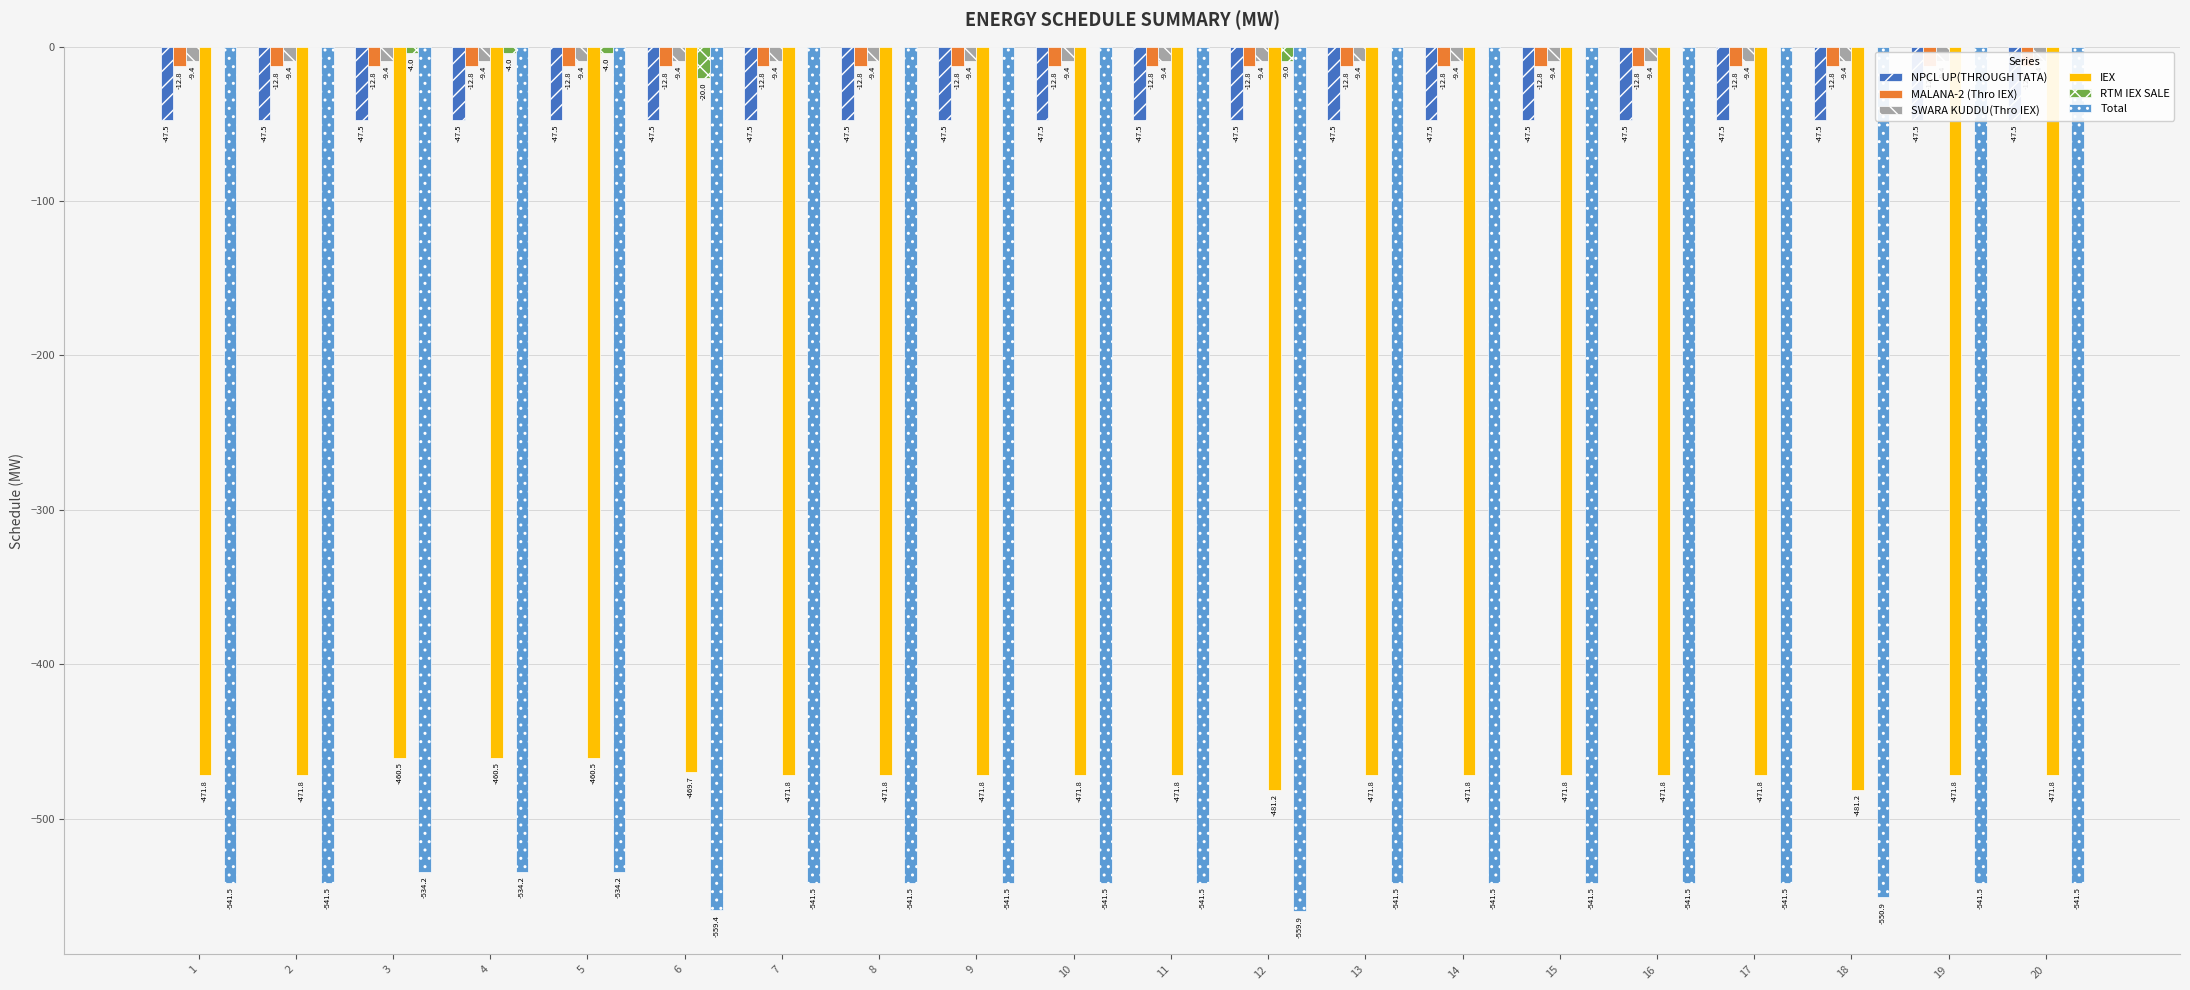

What is the approximate value of NPCL UP(THROUGH TATA) at 14?

-47.5